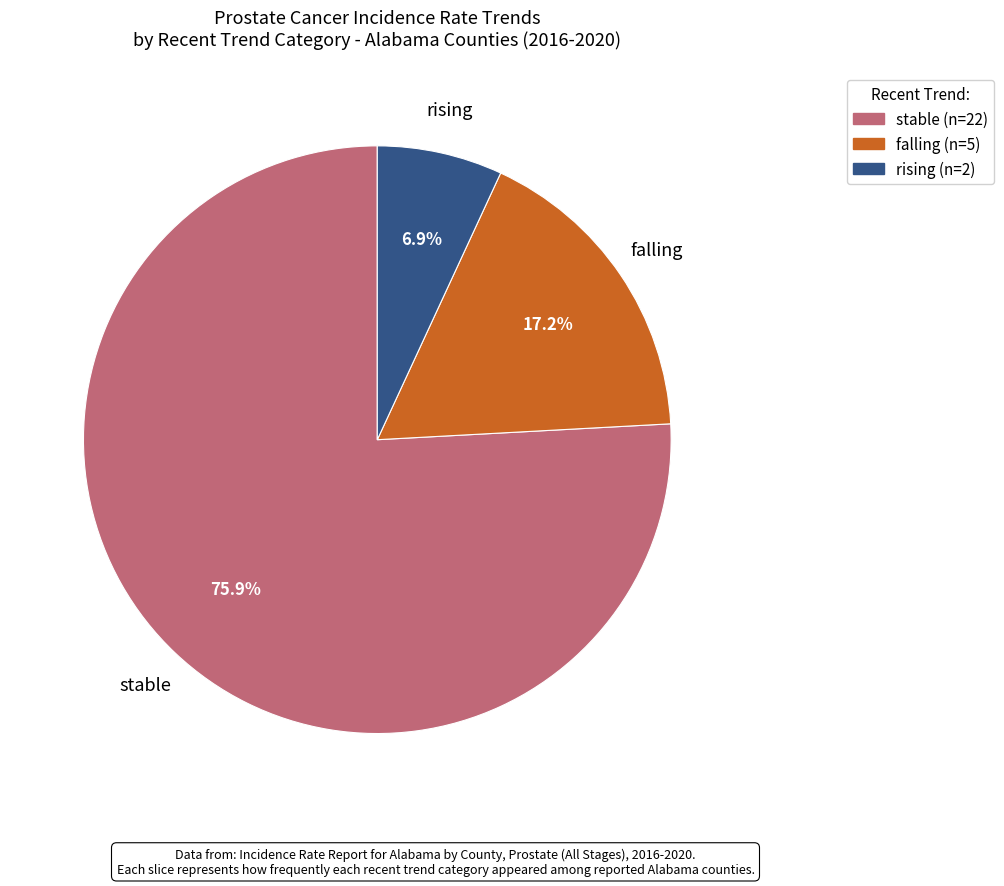

How many segments does this pie chart have?

3